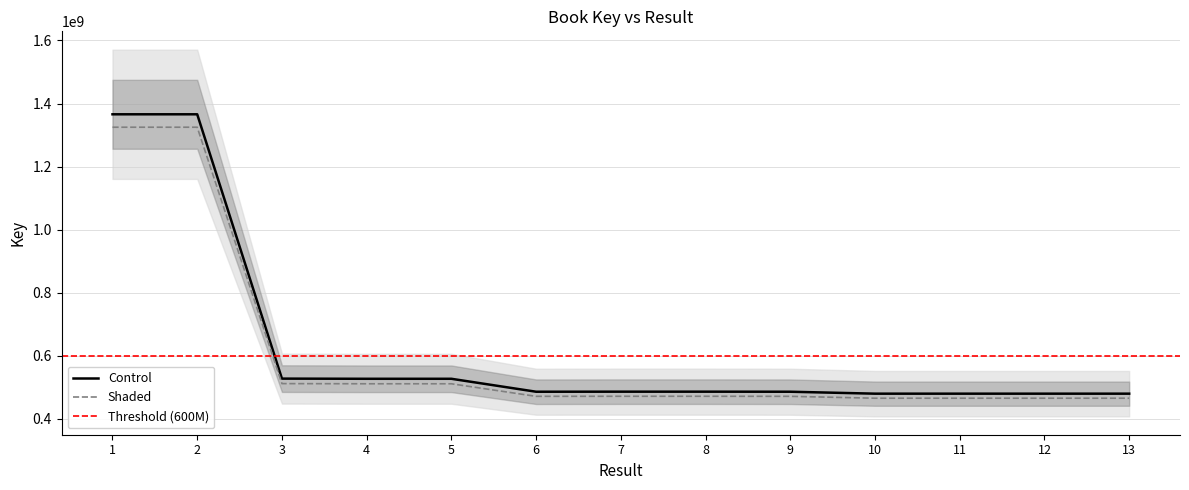

List the labels in order of value, largest first.

1, 2, 3, 4, 5, 8, 7, 6, 9, 13, 12, 11, 10